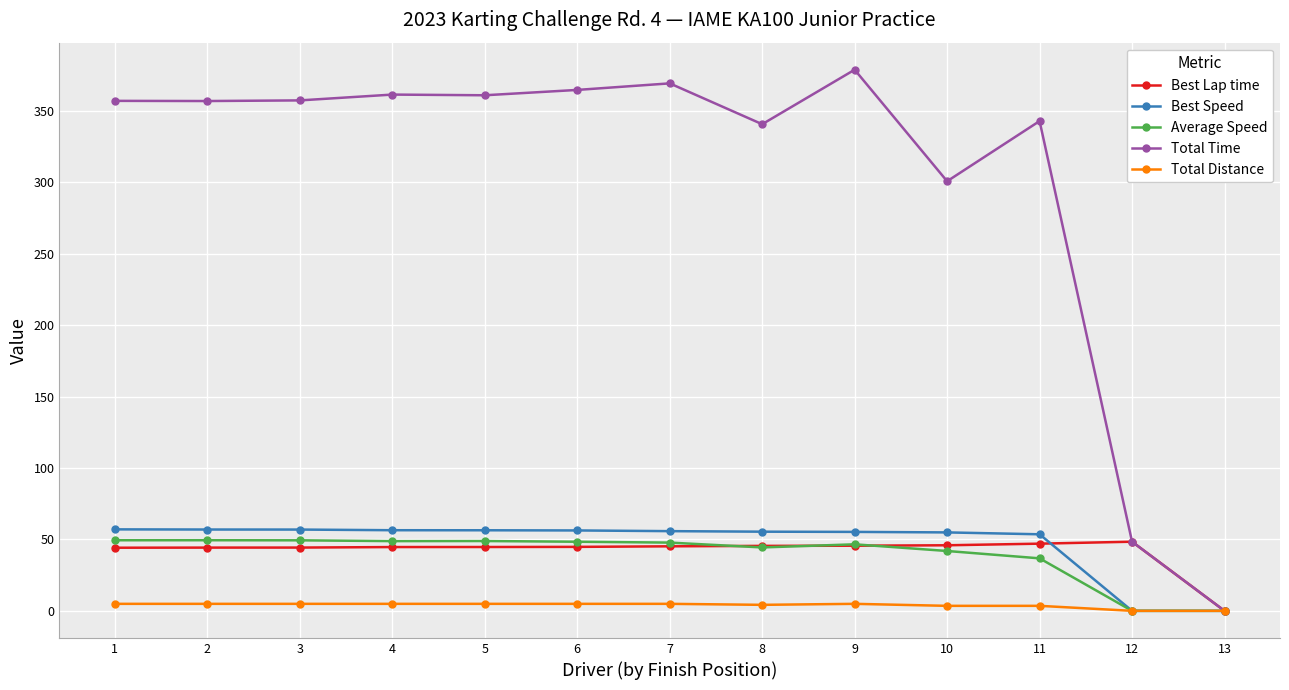

Is it true that Total Time equals 364.7 at 6?

True